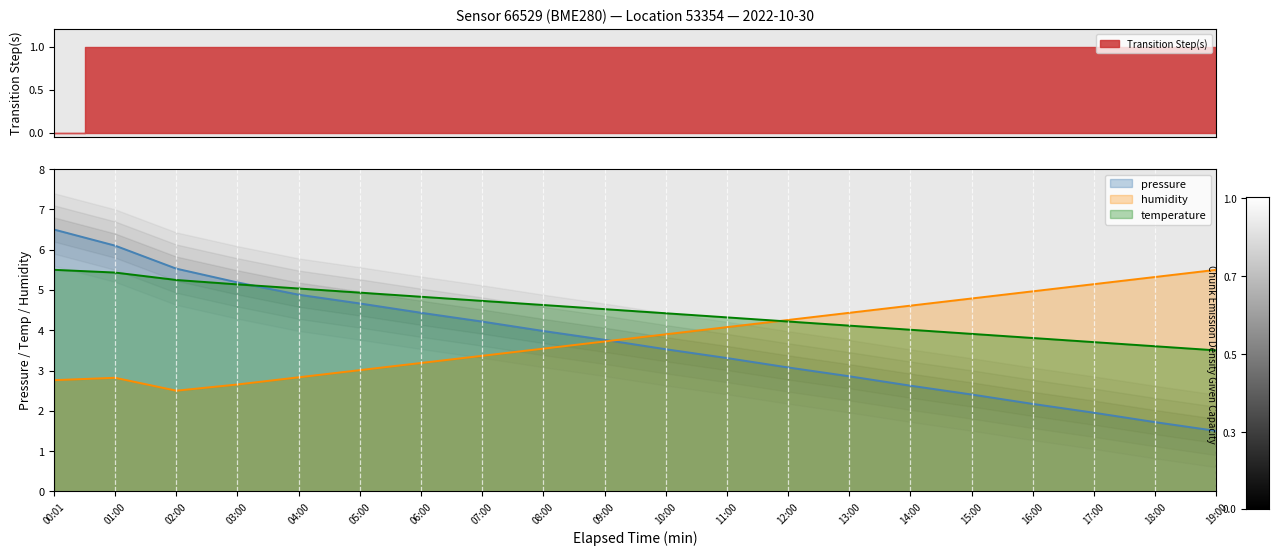

What are all the series names shown in the legend?

pressure, temperature, humidity